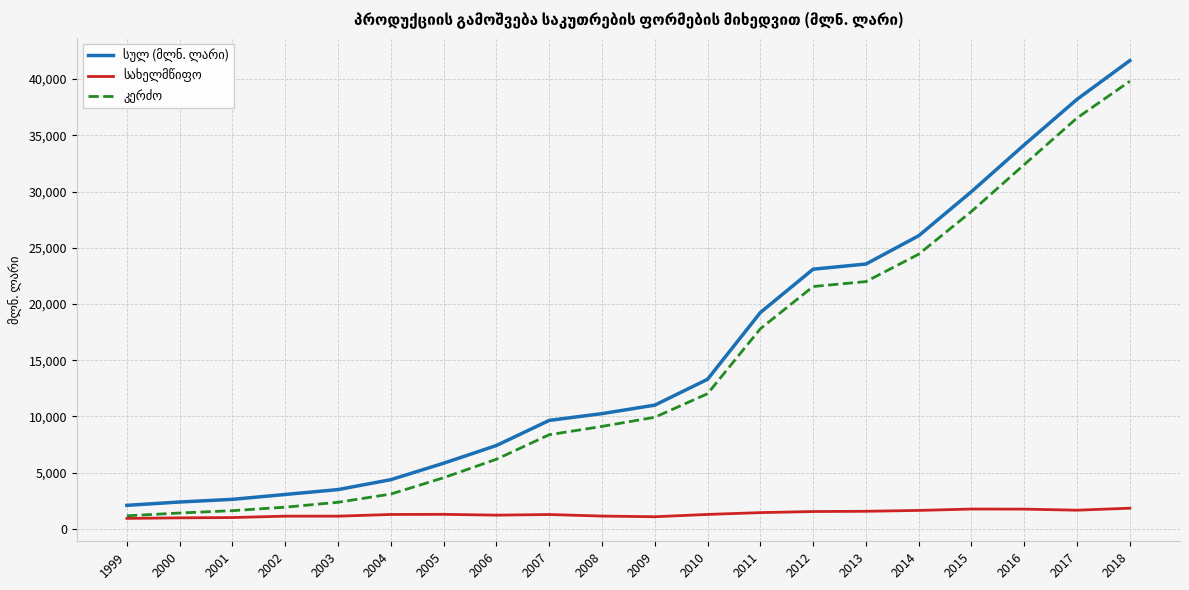

What is the spread (max minus min) of values at 2014?

24430.2